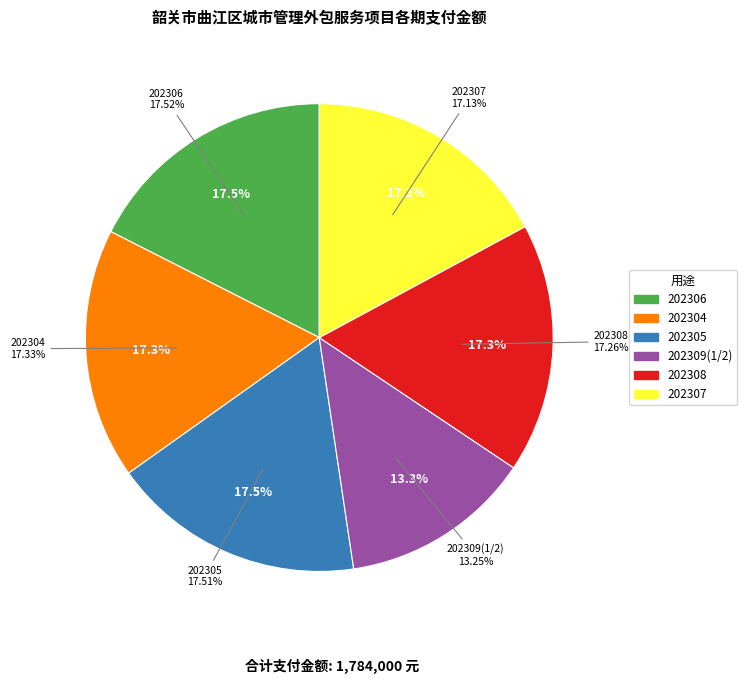

How many segments does this pie chart have?

6